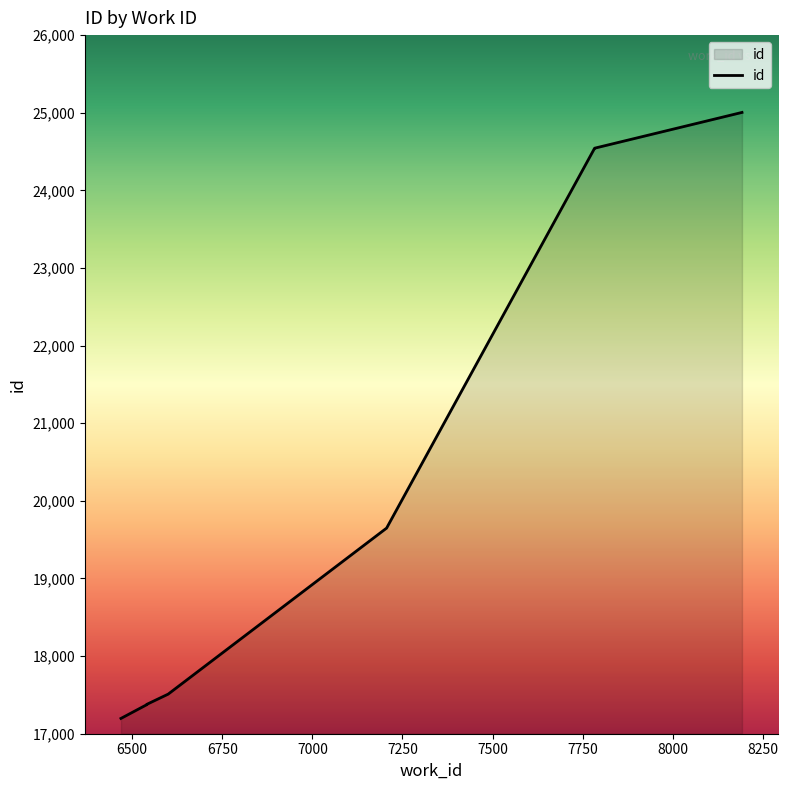

What is the value of the 1st point from the left?

17197